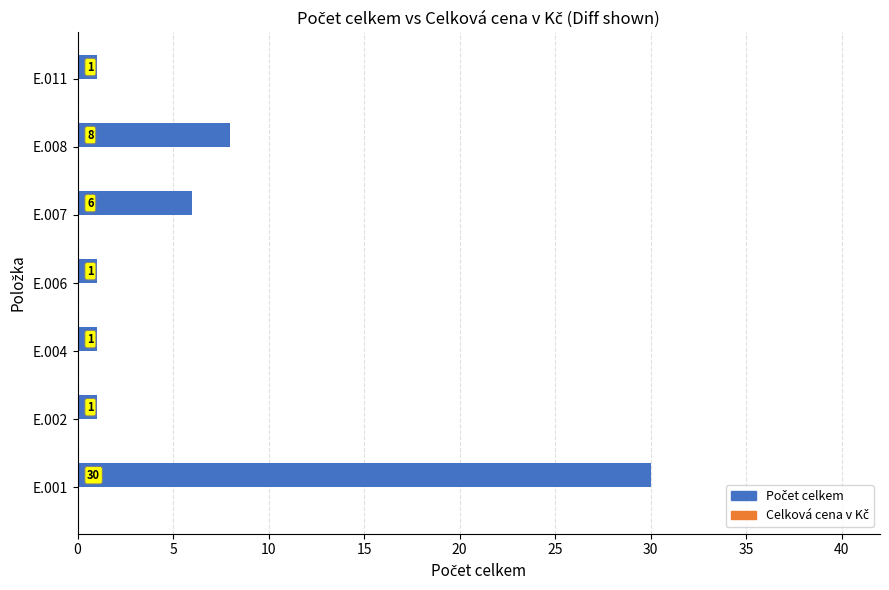

Is it true that the value at E.001 is 7?

False